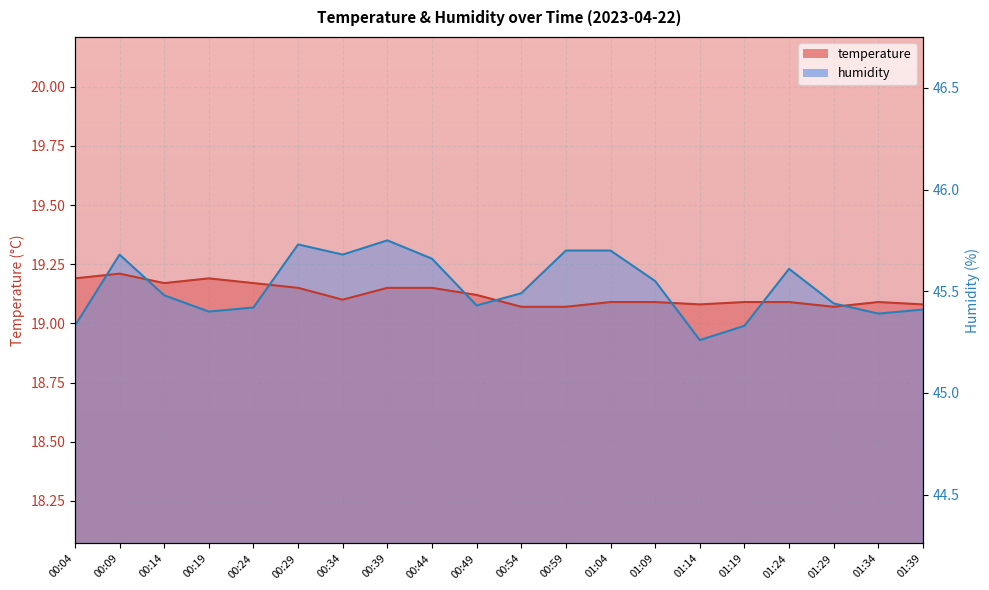

At which category does the chart reach its peak across all series?

00:39